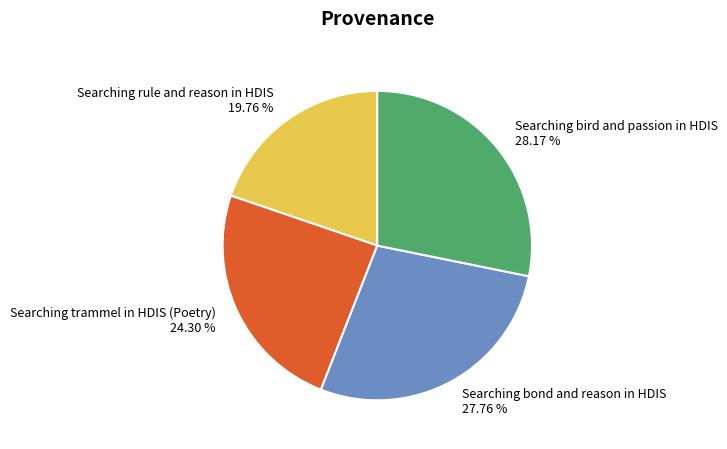

To the nearest percent, what is the difference between the Searching trammel in HDIS (Poetry) and Searching bond and reason in HDIS slice percentages?

3%